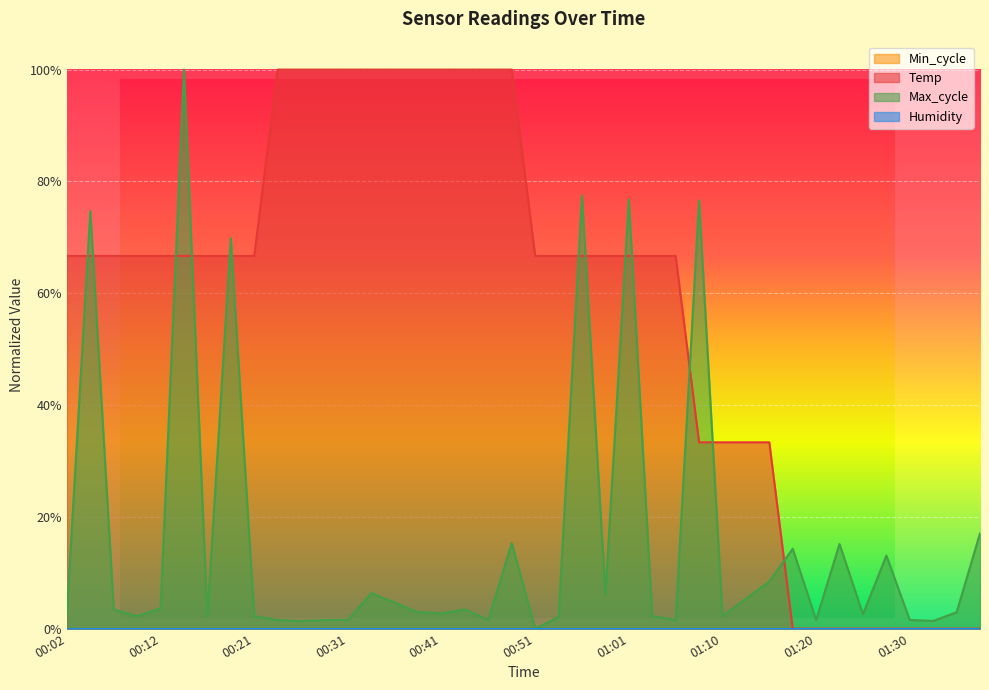

What is the difference between the second highest and second lowest values in the Max_cycle series?

0.8